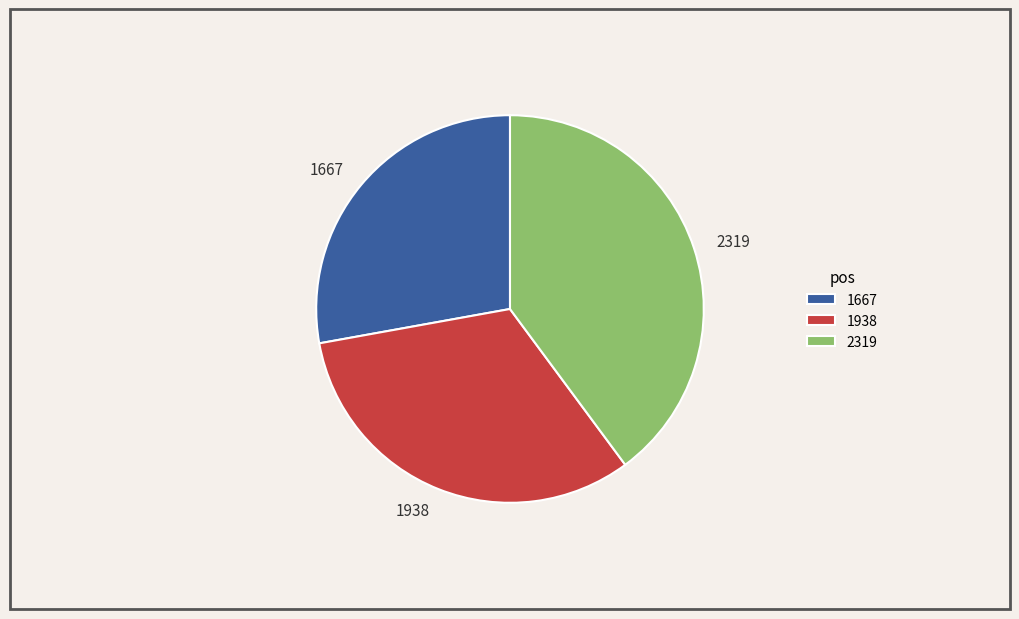

How many slices are in this pie chart?

3